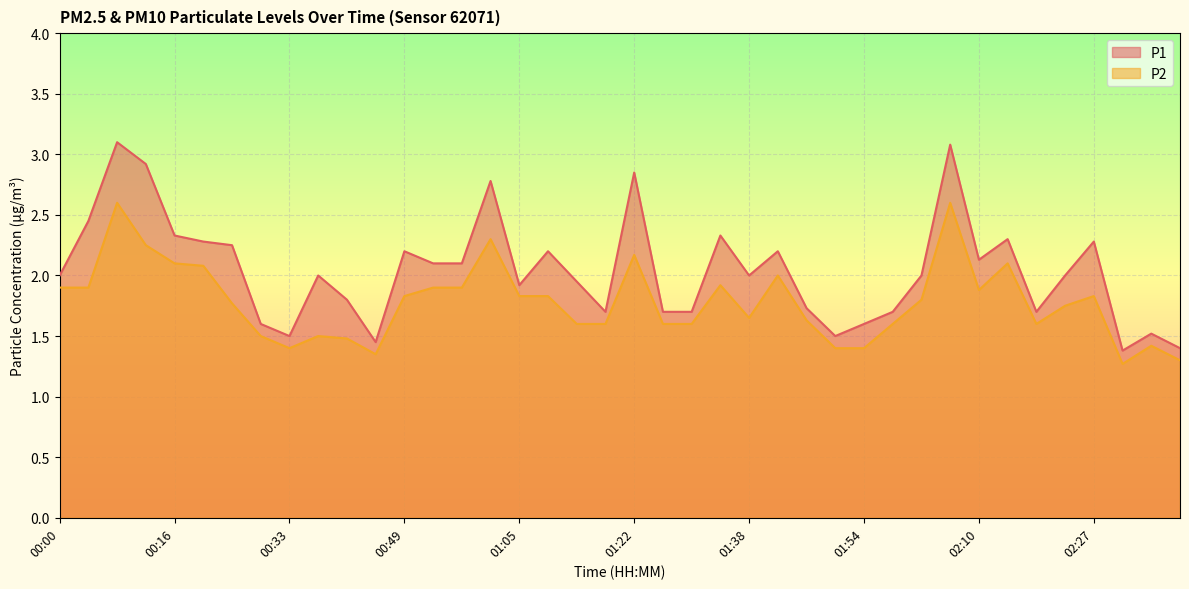

What is the value of the P1 point at the 11th from the left?

1.8